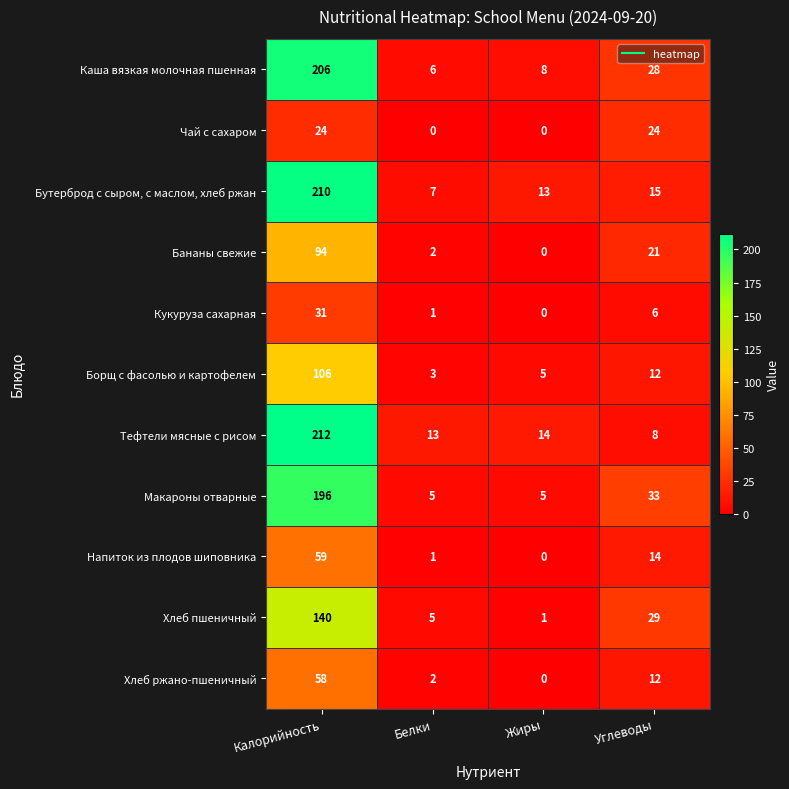

How many data points does each series have?

4